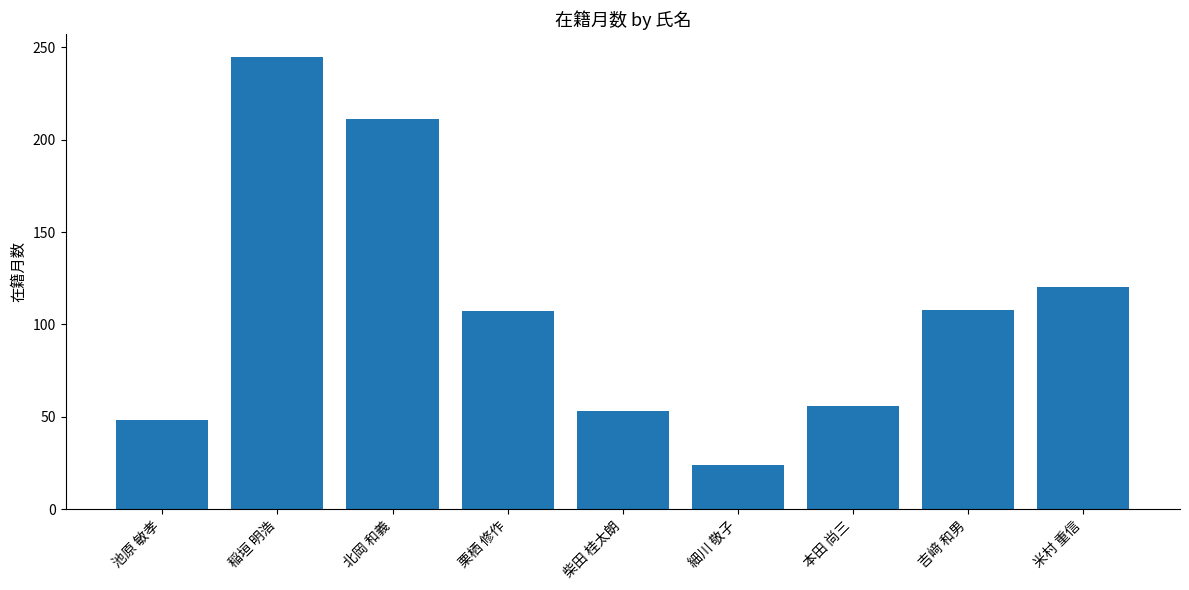

Is it true that the value at 本田 尚三 is 33?

False